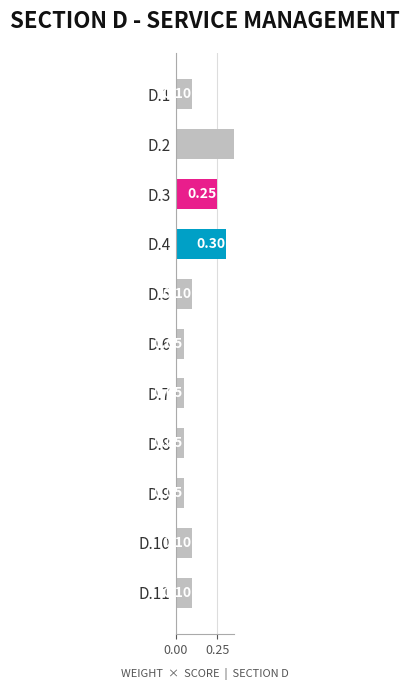

Does the chart contain stacked bars?

No